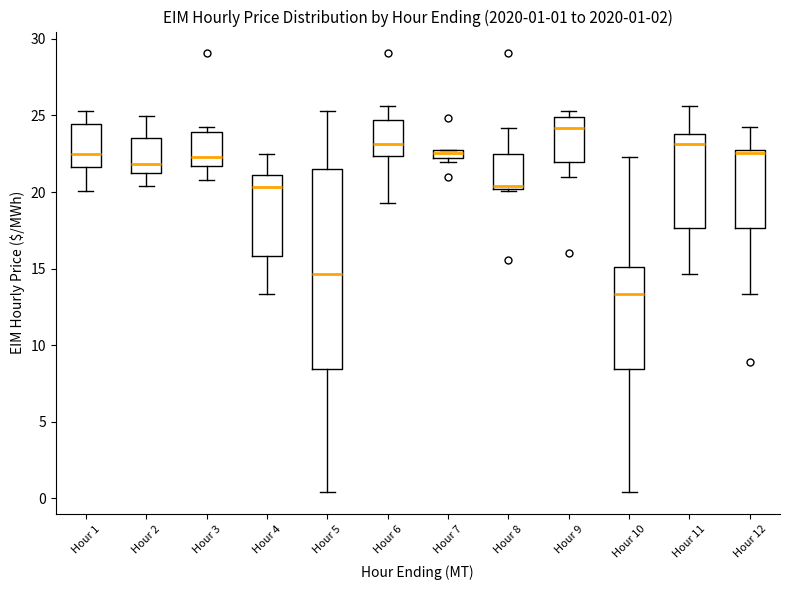

Comparing the boxes themselves (not the whiskers), which one is the tallest?

Hour 5